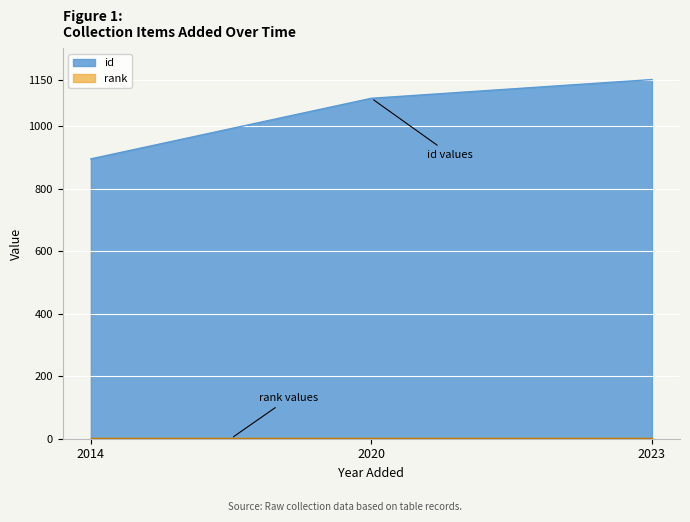

List the labels in order of value, smallest first.

2014, 2020, 2023